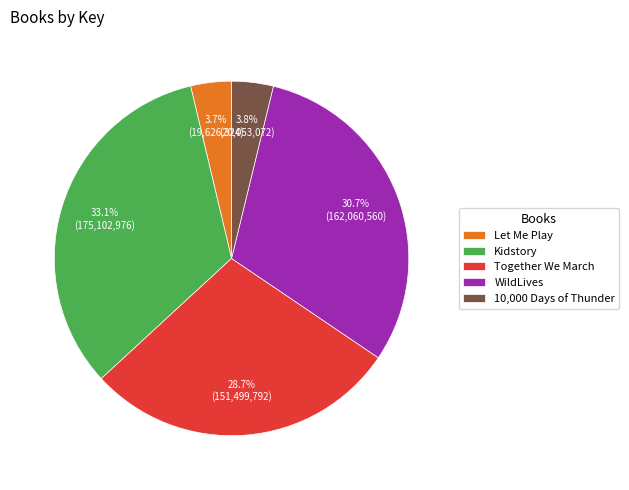

Which has a higher value, WildLives or 10,000 Days of Thunder?

WildLives